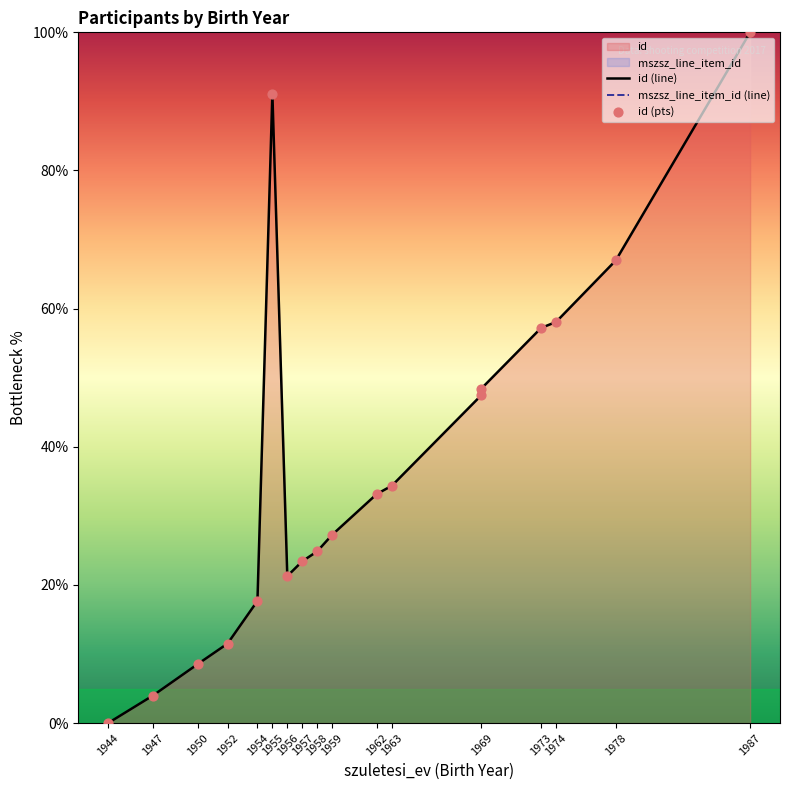

At how many categories does at least one series exceed 57?

5